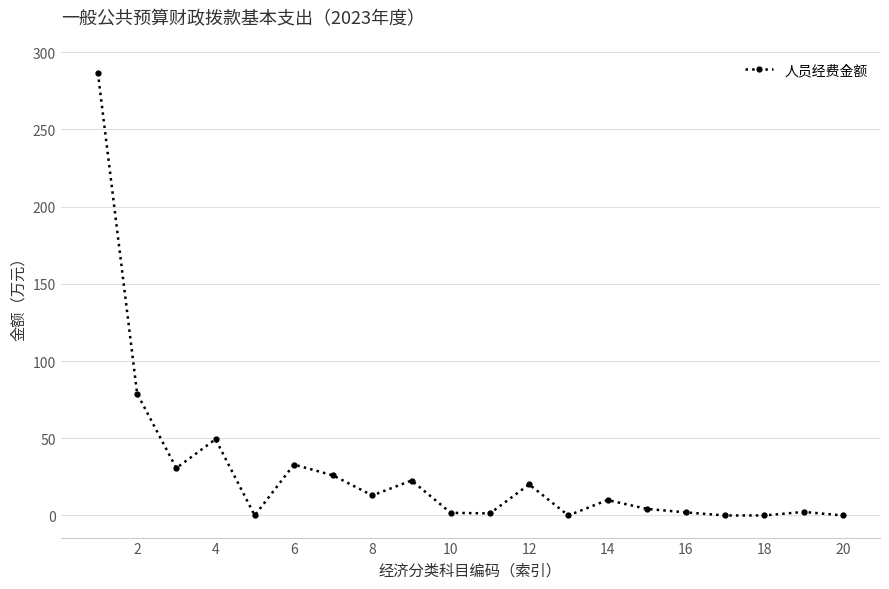

True or false: the data has more than 2 interior local peaks.

True